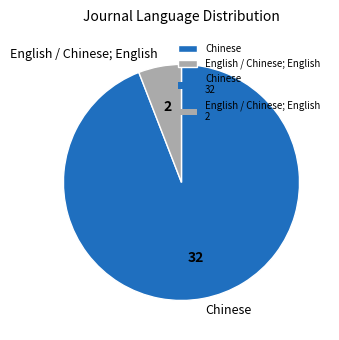

Is the sum of English / Chinese; English and Chinese greater than half?

Yes